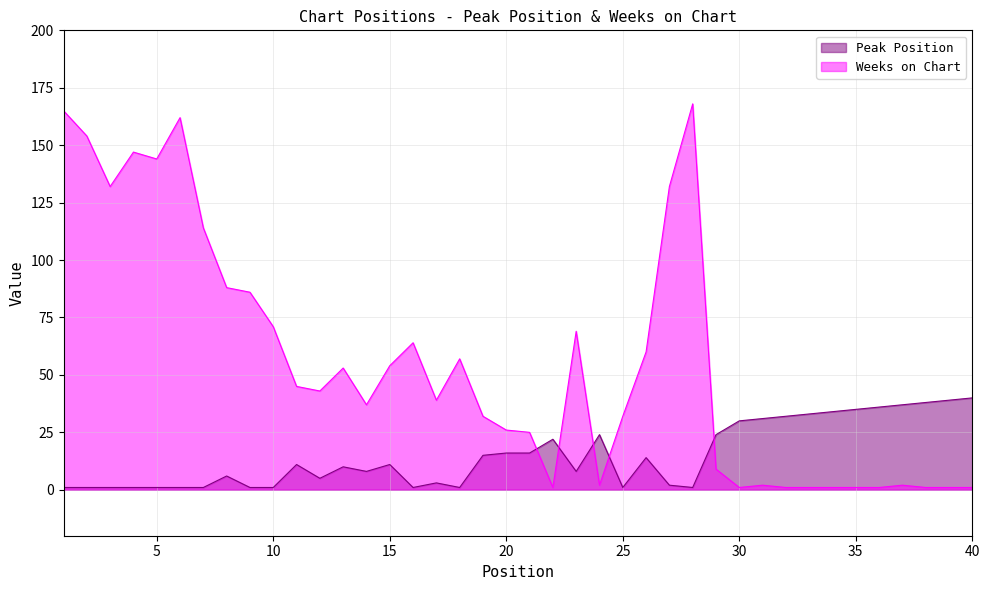

What is the sum of all Peak Position values?

593